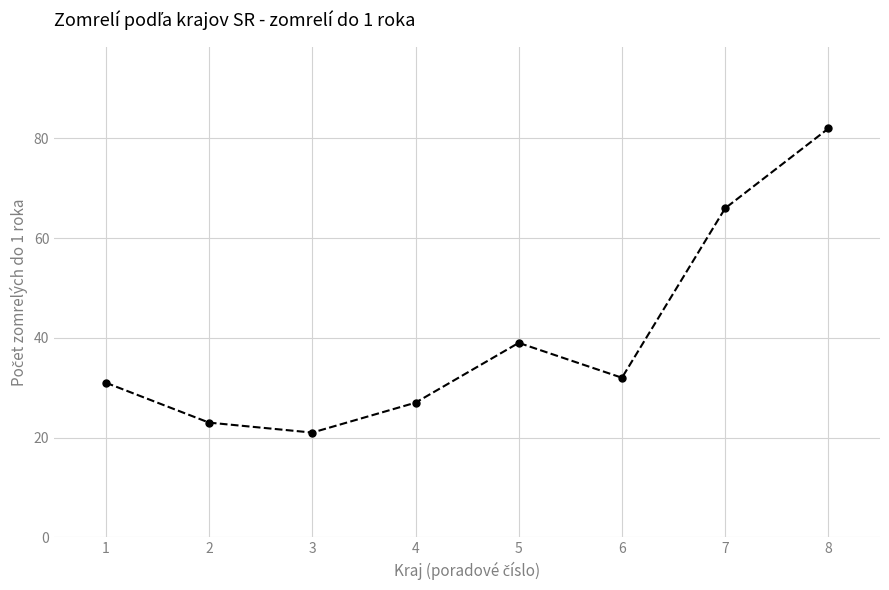

What is the difference between the highest and lowest values at 7?

26